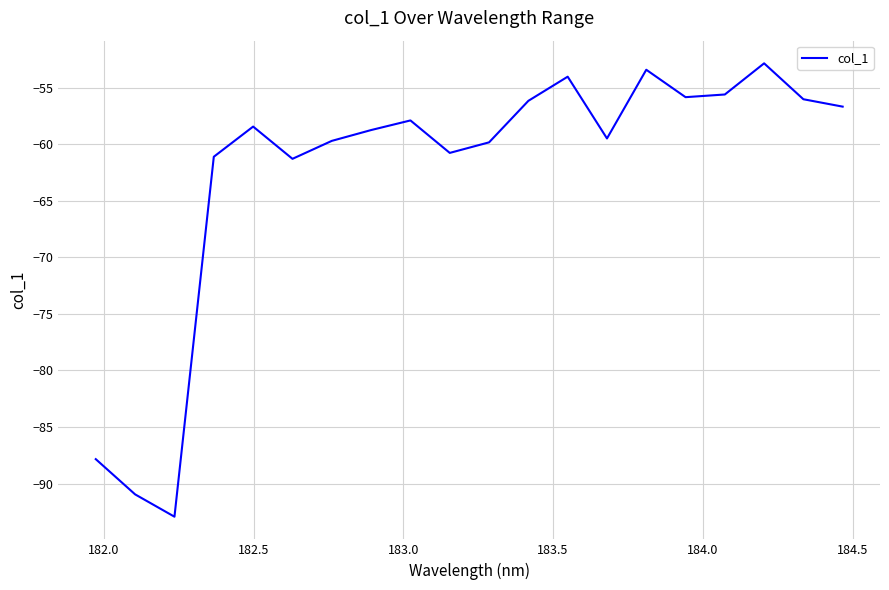

What is the difference between the maximum and minimum values?

40.1